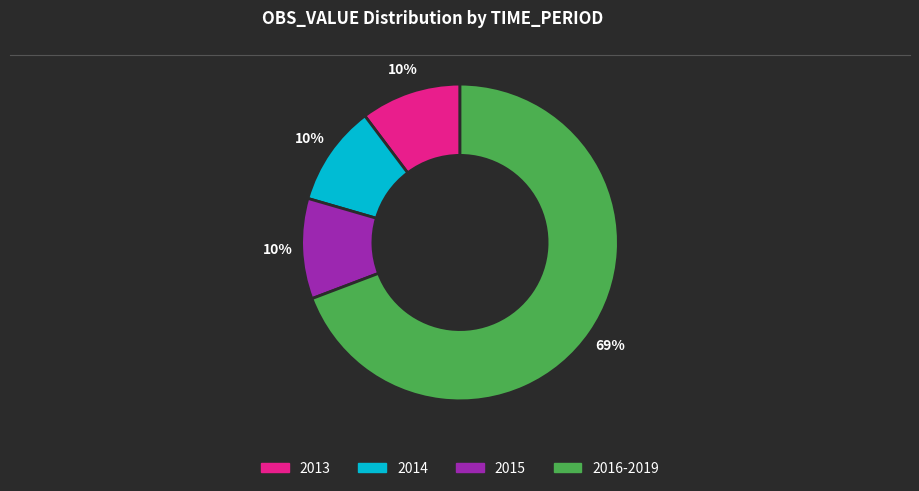

Is there a majority slice in this chart?

Yes